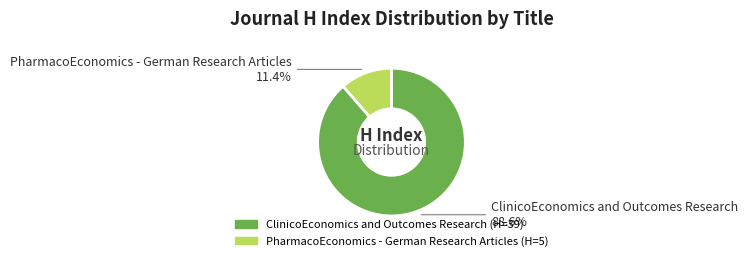

Which has a higher value, ClinicoEconomics and Outcomes Research or PharmacoEconomics - German Research Articles?

ClinicoEconomics and Outcomes Research